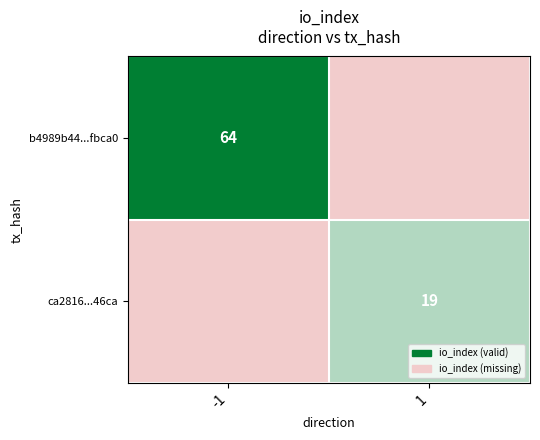

Is the value of ca2816...46ca at 1 greater than the value of b4989b44...fbca0 at -1?

No